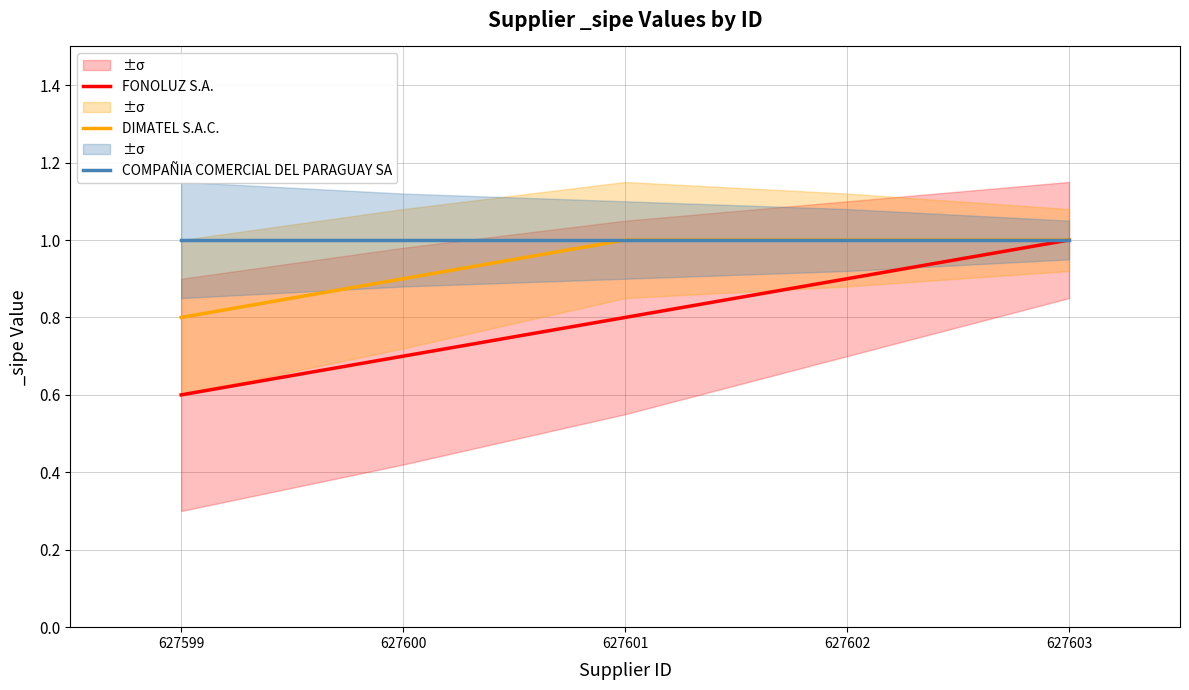

Is the value of DIMATEL S.A.C. at 627600 greater than the value of FONOLUZ S.A. at 627599?

Yes